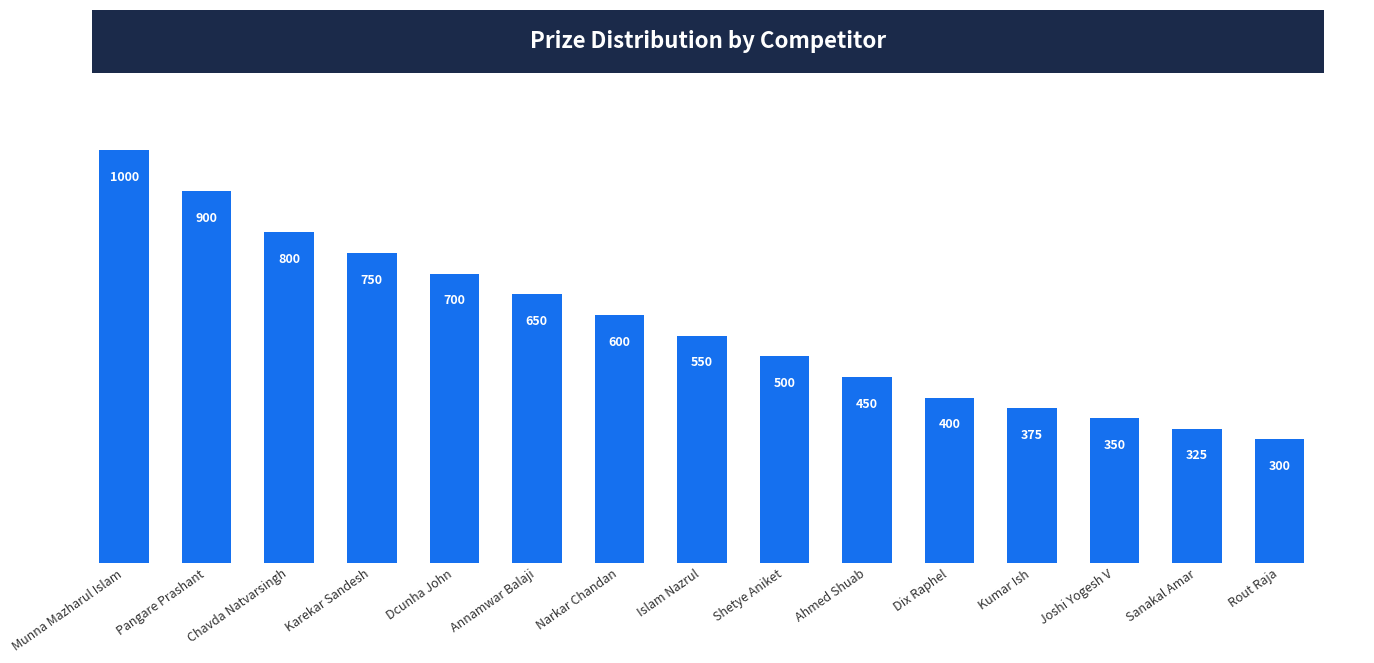

Reading left to right, list all the values displayed in this chart.

Munna Mazharul Islam=1000	Pangare Prashant=900	Chavda Natvarsingh=800	Karekar Sandesh=750	Dcunha John=700	Annamwar Balaji=650	Narkar Chandan=600	Islam Nazrul=550	Shetye Aniket=500	Ahmed Shuab=450	Dix Raphel=400	Kumar Ish=375	Joshi Yogesh V=350	Sanakal Amar=325	Rout Raja=300